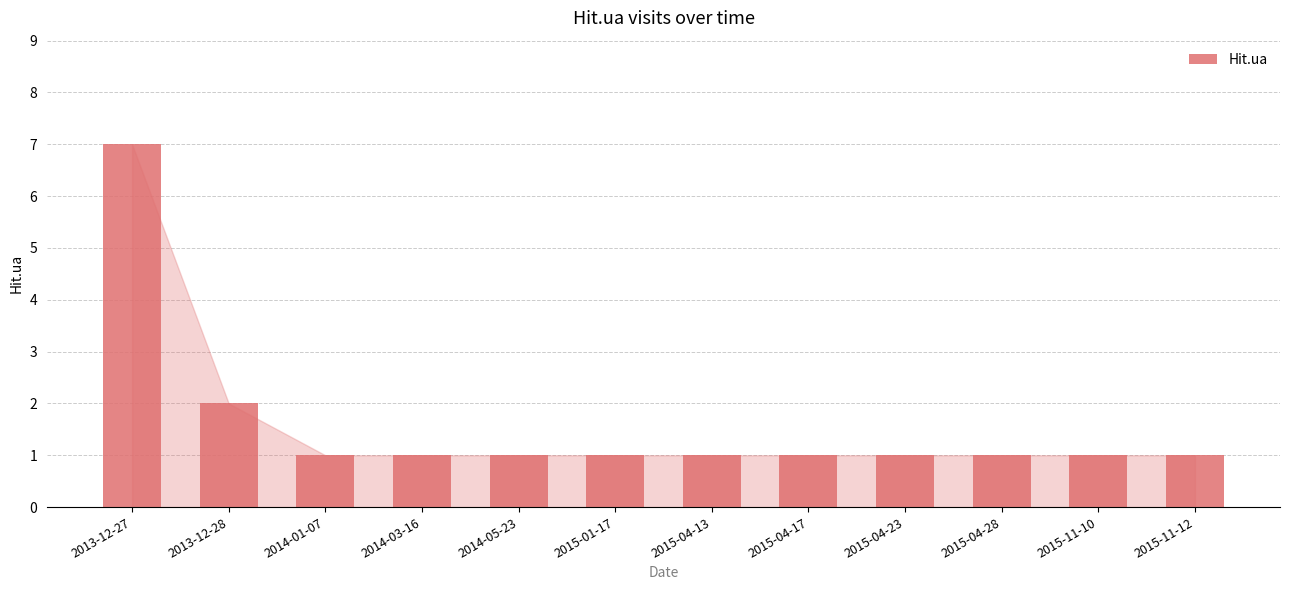

What is the sum of the values at 2015-04-13 and 2015-04-17?

2